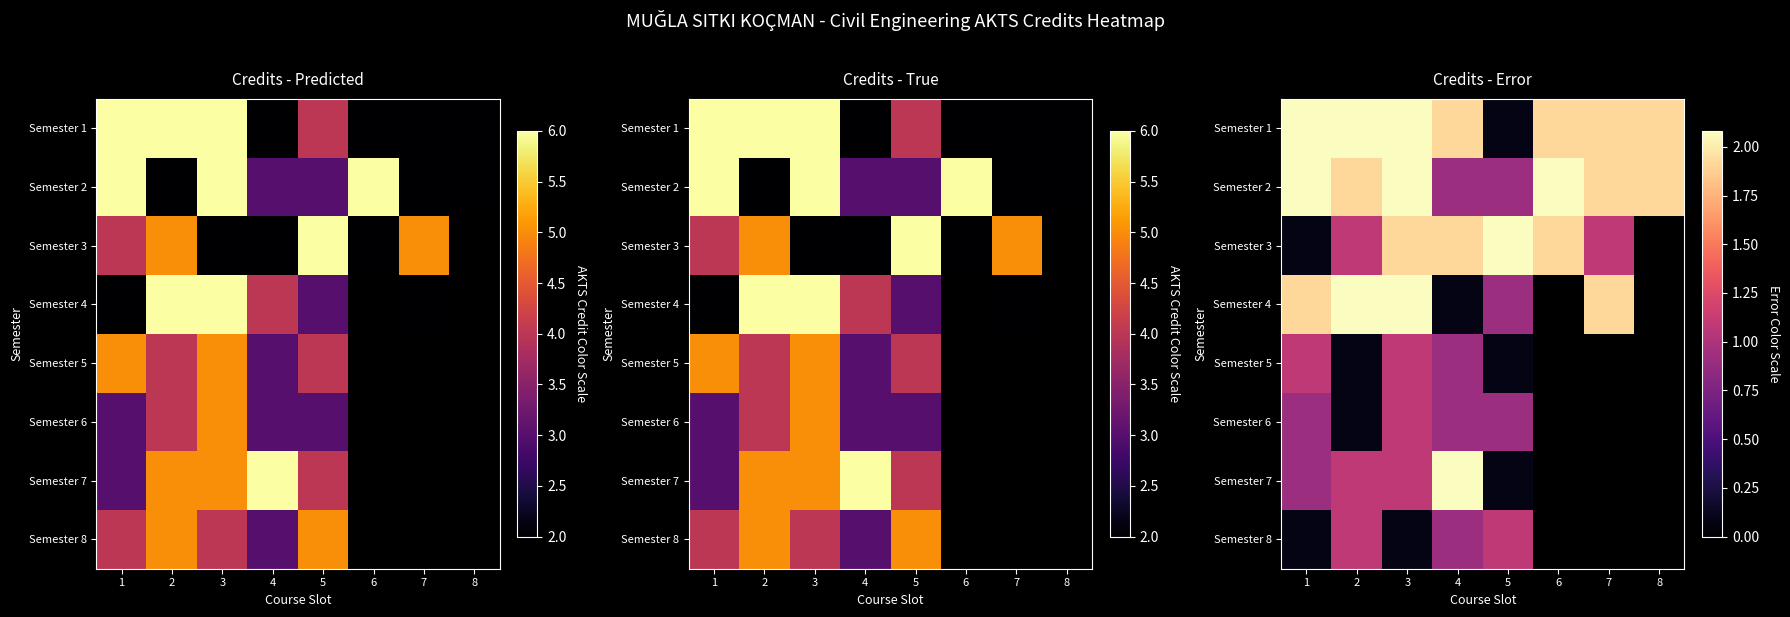

At which label is Semester 4 closest to 1?

5